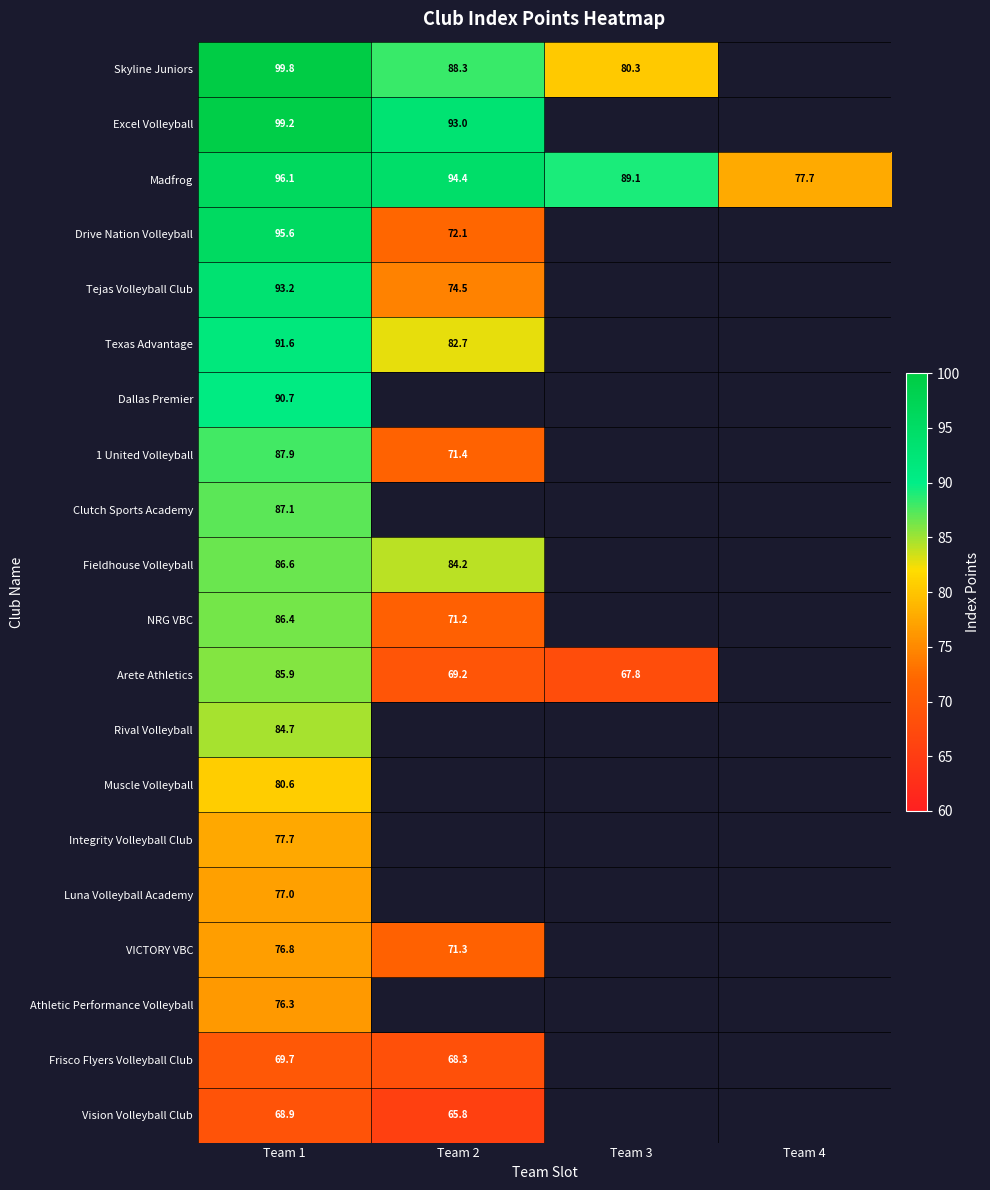

What is the spread (max minus min) of values at Team 3?

21.3